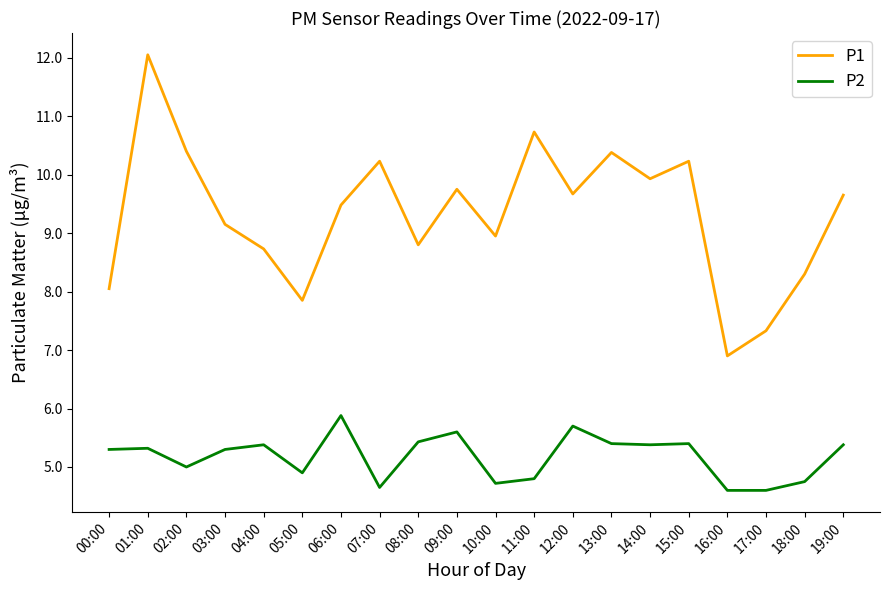

The value of P2 at 04:00 is 1.9. True or false?

False